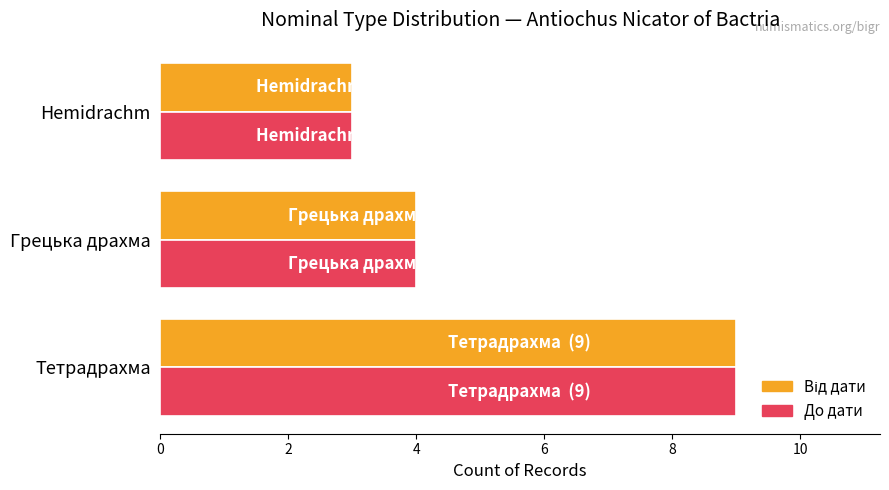

At which category is the sum across all series the highest?

Тетрадрахма